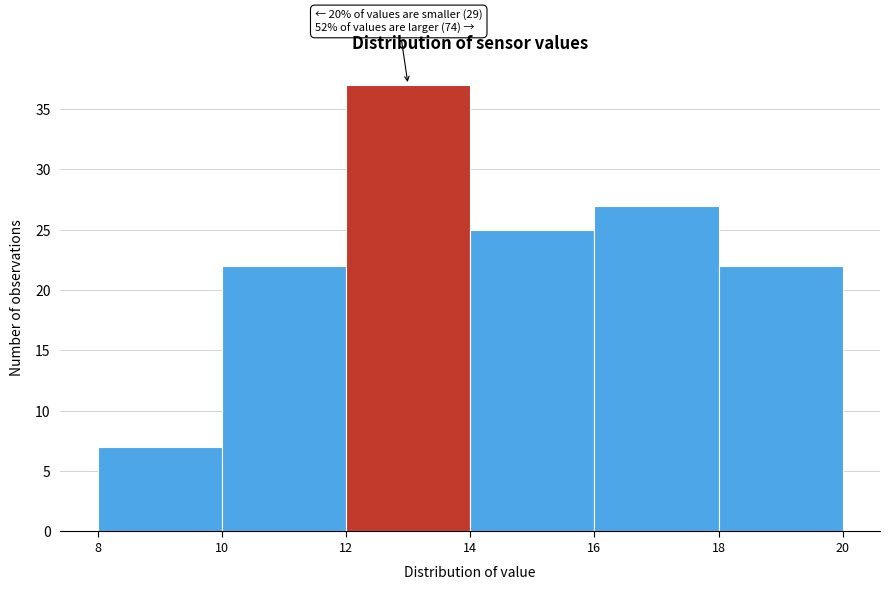

Over which range of the x-axis is the bar tallest?

12 to 14